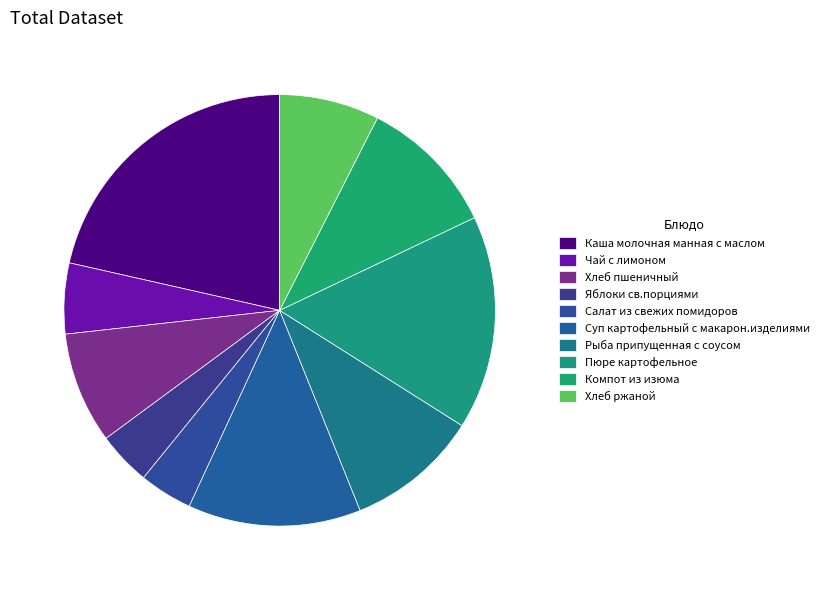

How many segments does this pie chart have?

10